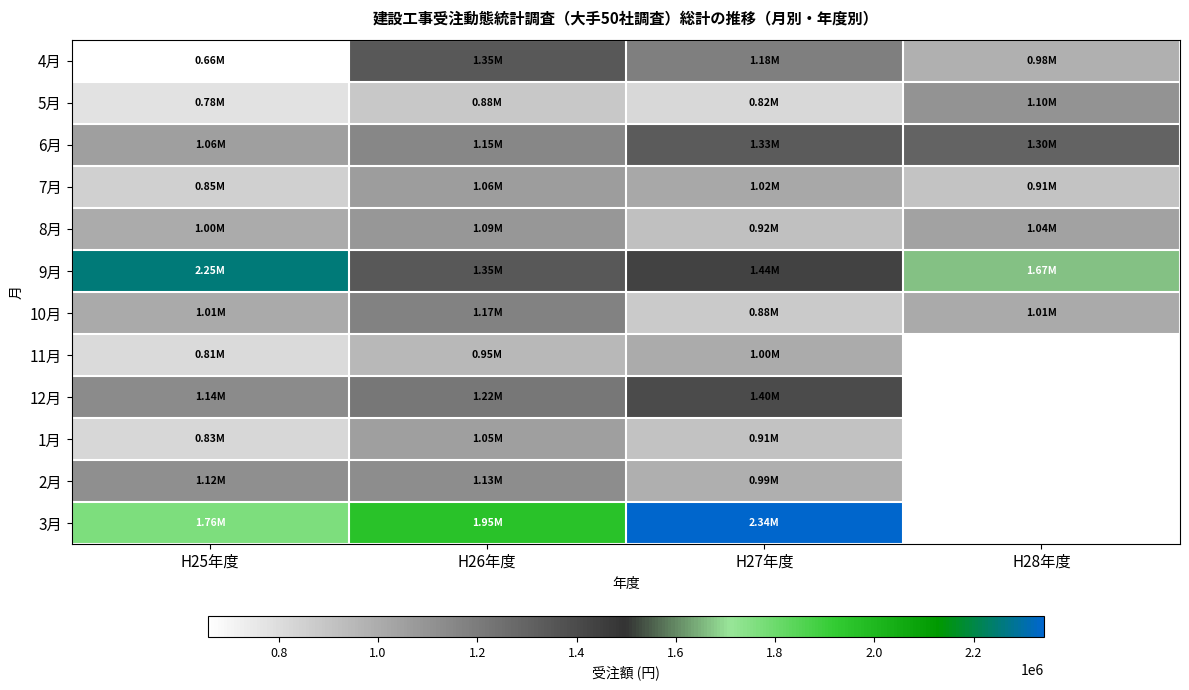

How many series are shown in this chart?

12